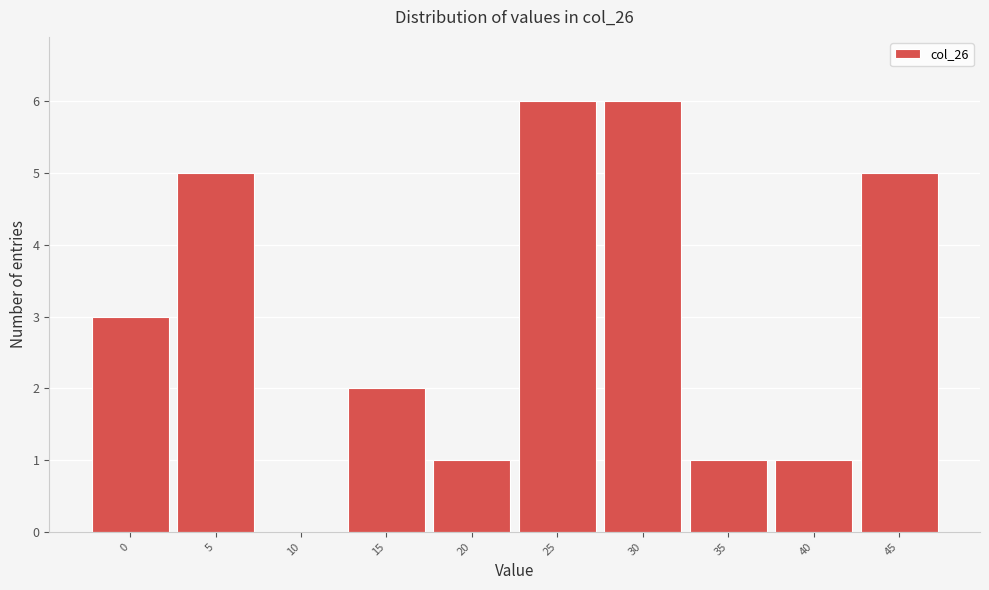

Reading left to right, extract all data points from this chart.

0=3	5=5	10=0	15=2	20=1	25=6	30=6	35=1	40=1	45=5